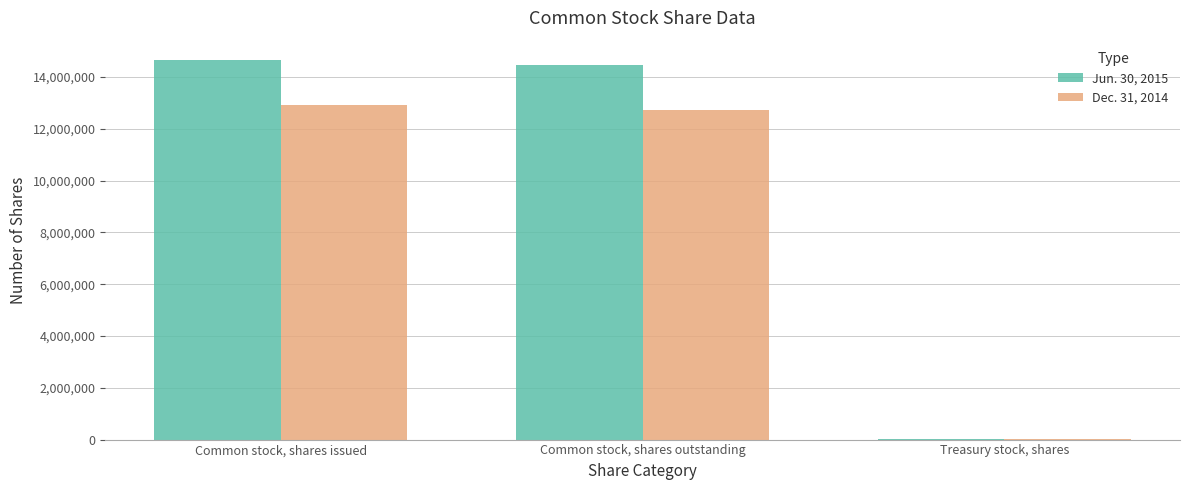

At which label does Jun. 30, 2015 first exceed 14464789?

Common stock, shares issued